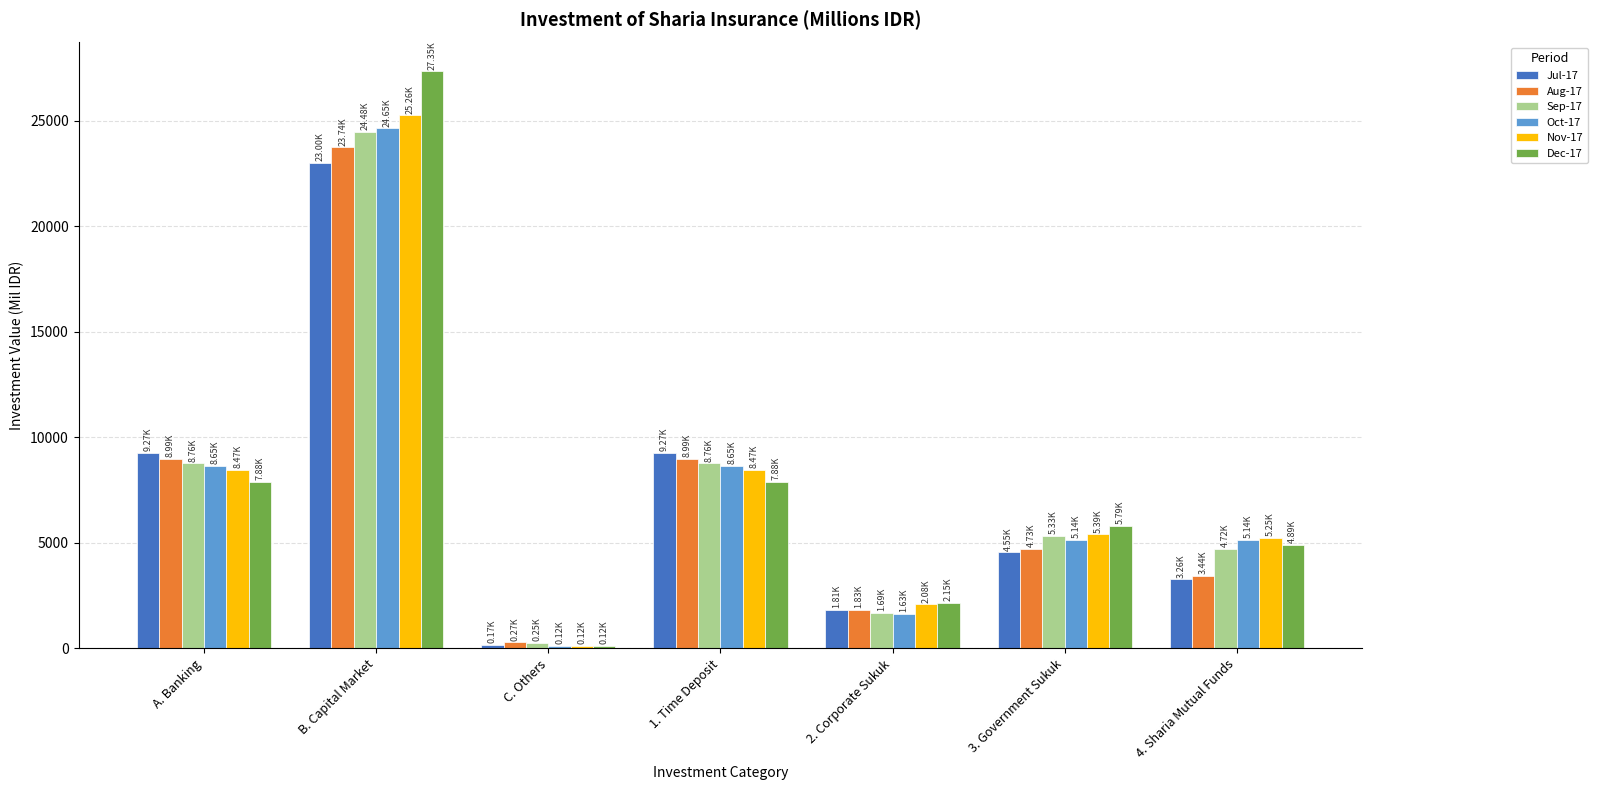

What is the spread (max minus min) of values at A. Banking?

1388.2